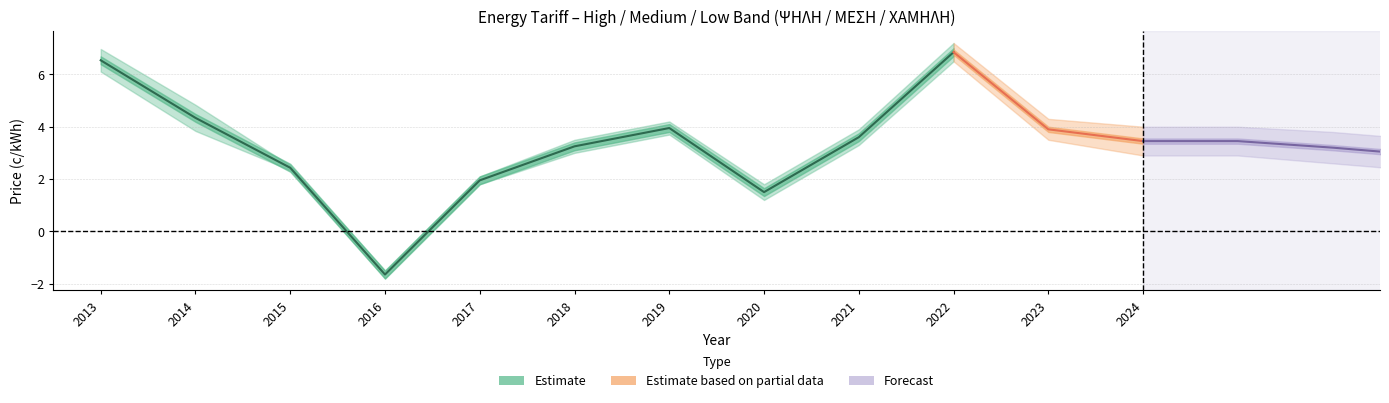

At how many categories does at least one series exceed 0?

11